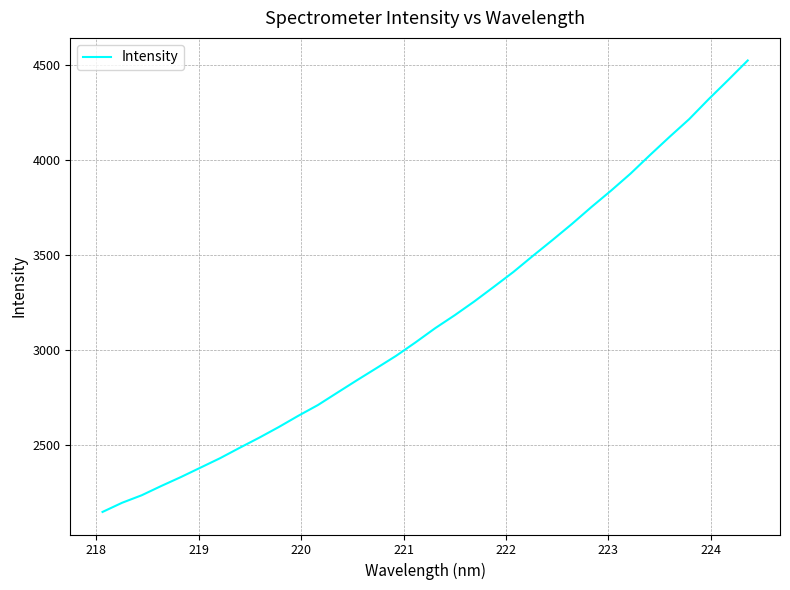

What is the difference between the maximum and minimum values?

2378.5